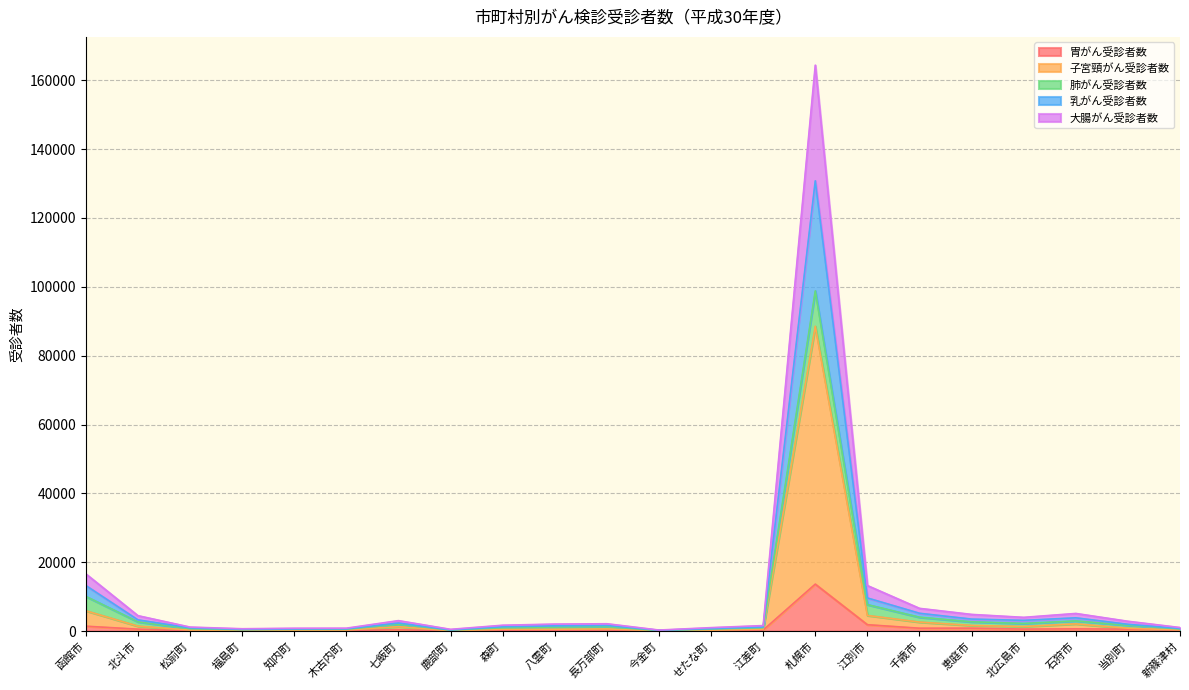

True or false: 大腸がん受診者数 and 胃がん受診者数 intersect in this chart.

False